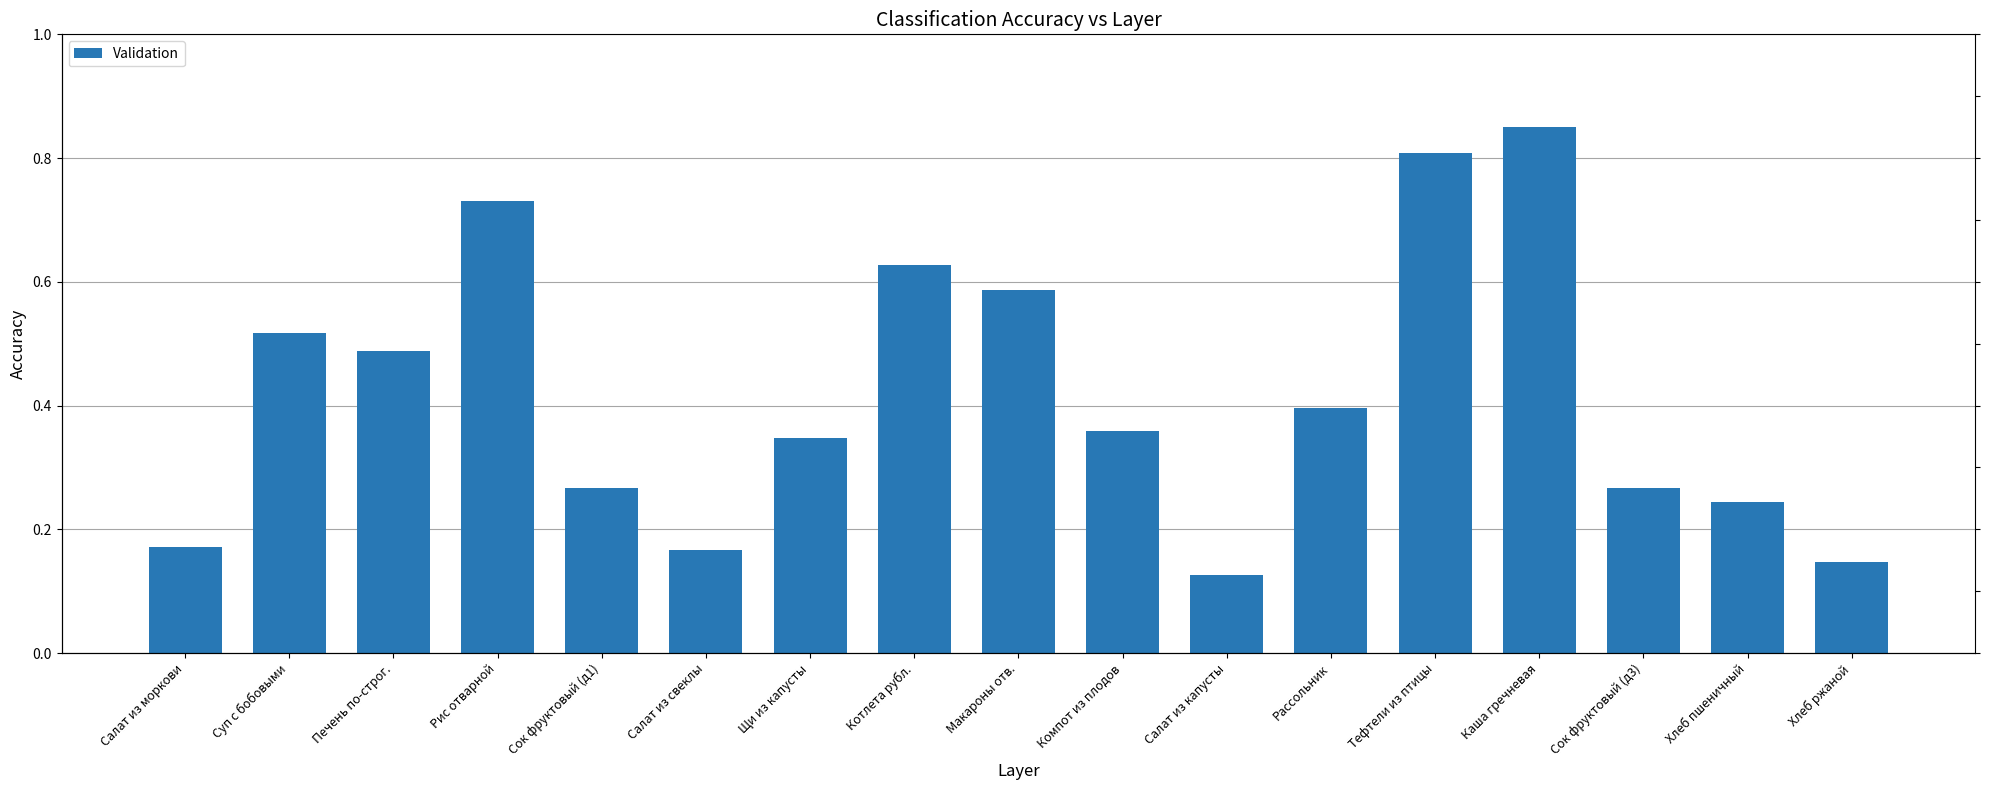

Count the number of data series in this chart.

1